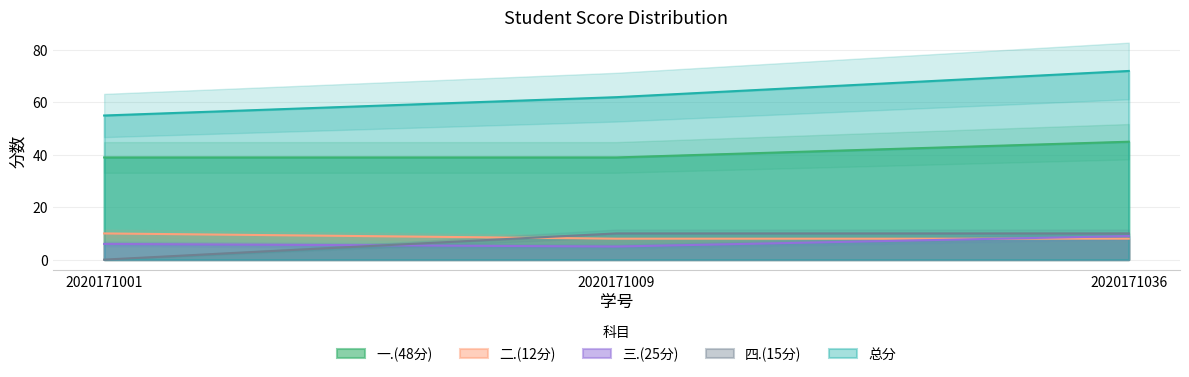

Reading left to right, what are all the values shown in this chart?

一.(48分): 2020171001=39	2020171009=39	2020171036=45
二.(12分): 2020171001=10	2020171009=8	2020171036=8
三.(25分): 2020171001=6	2020171009=5	2020171036=9
四.(15分): 2020171001=0	2020171009=10	2020171036=10
总分: 2020171001=55	2020171009=62	2020171036=72